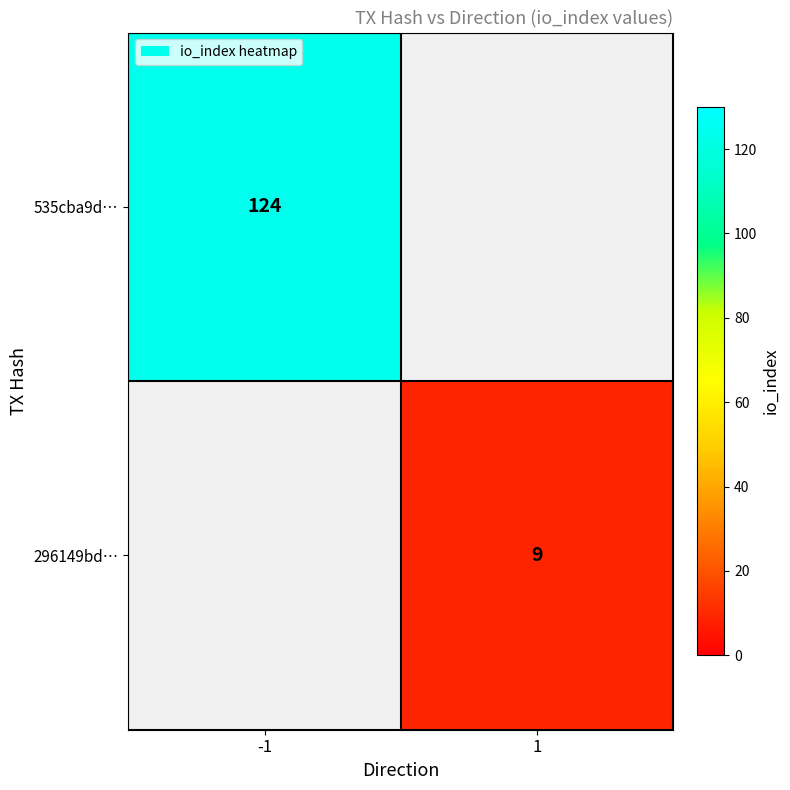

What is the greatest value displayed?

124.0